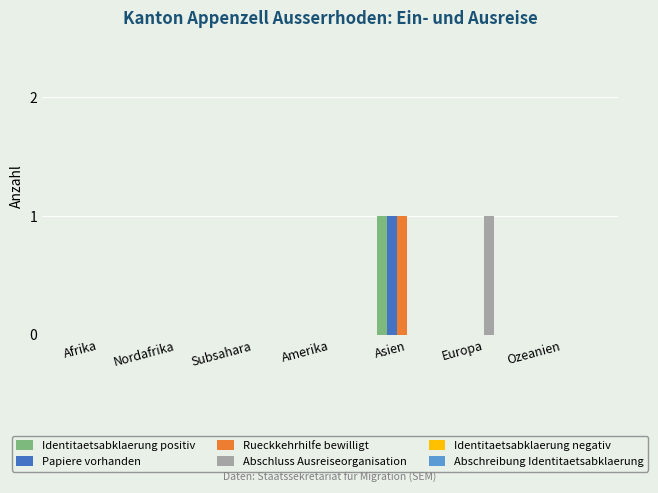

True or false: Rueckkehrhilfe bewilligt has a value of 0 at Europa.

True